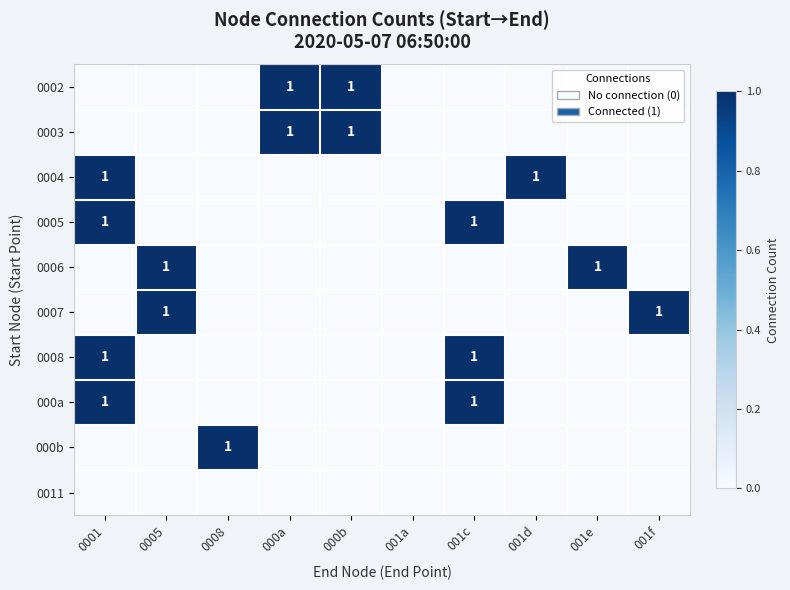

Is it true that 0002 equals 1 at 000b?

True